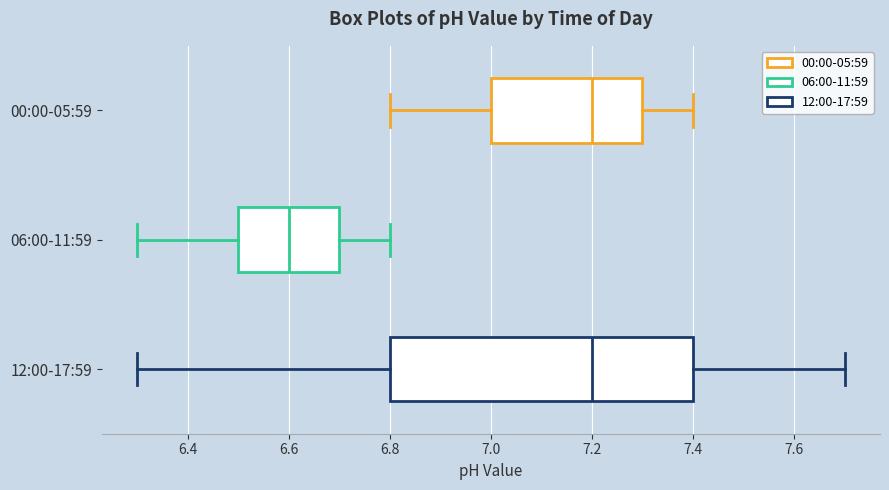

Comparing the boxes themselves (not the whiskers), which one is the widest?

12:00-17:59